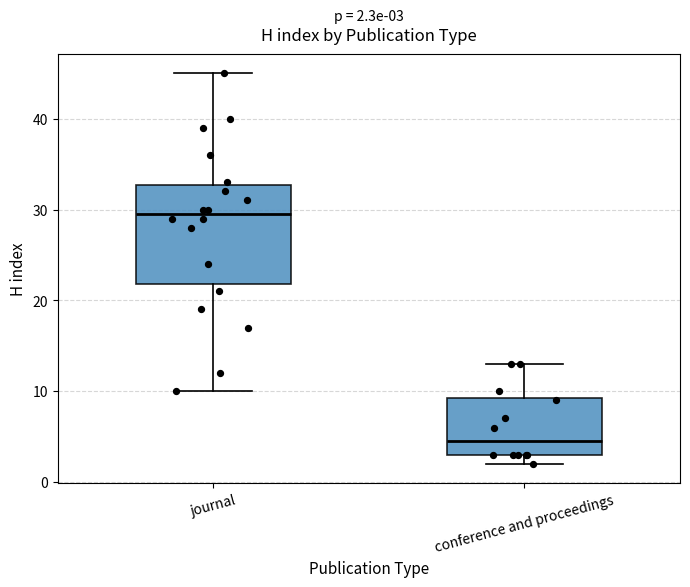

Comparing the boxes themselves (not the whiskers), which one is the tallest?

journal